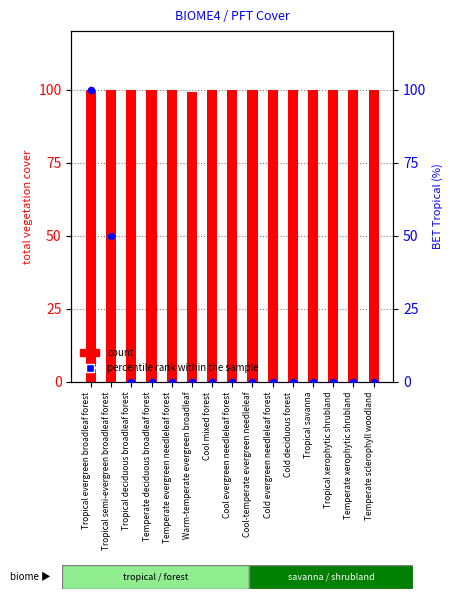

What are all the series names shown in the legend?

count, percentile rank within the sample